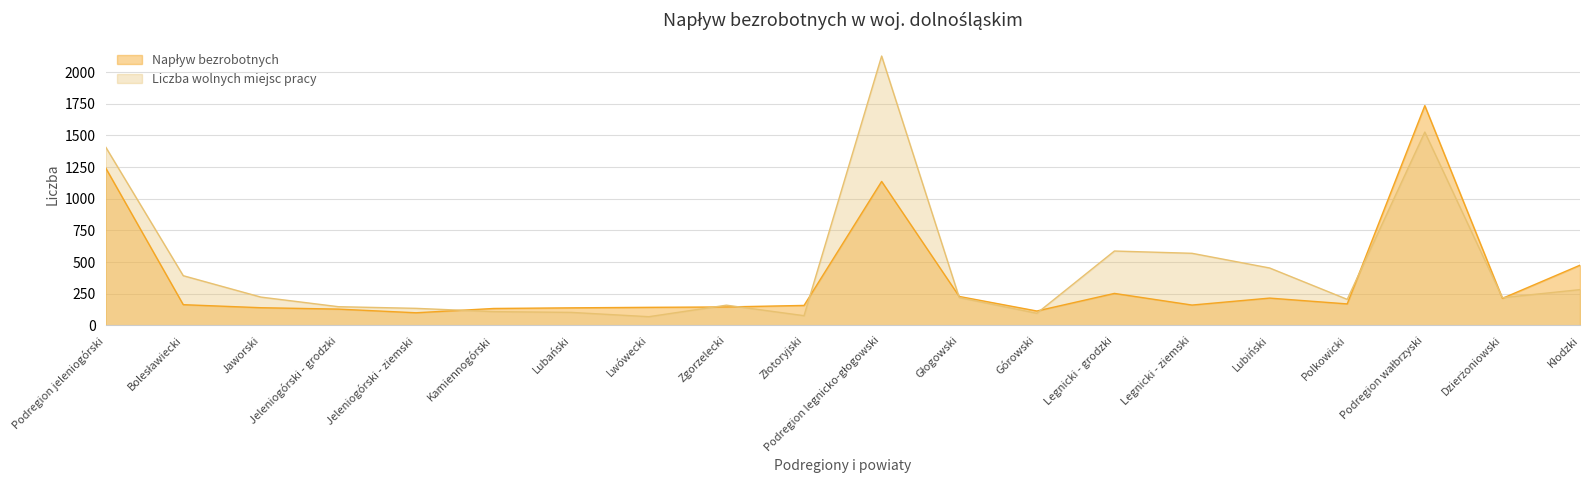

True or false: Liczba wolnych miejsc pracy has more than 1 points higher than both neighbors.

True